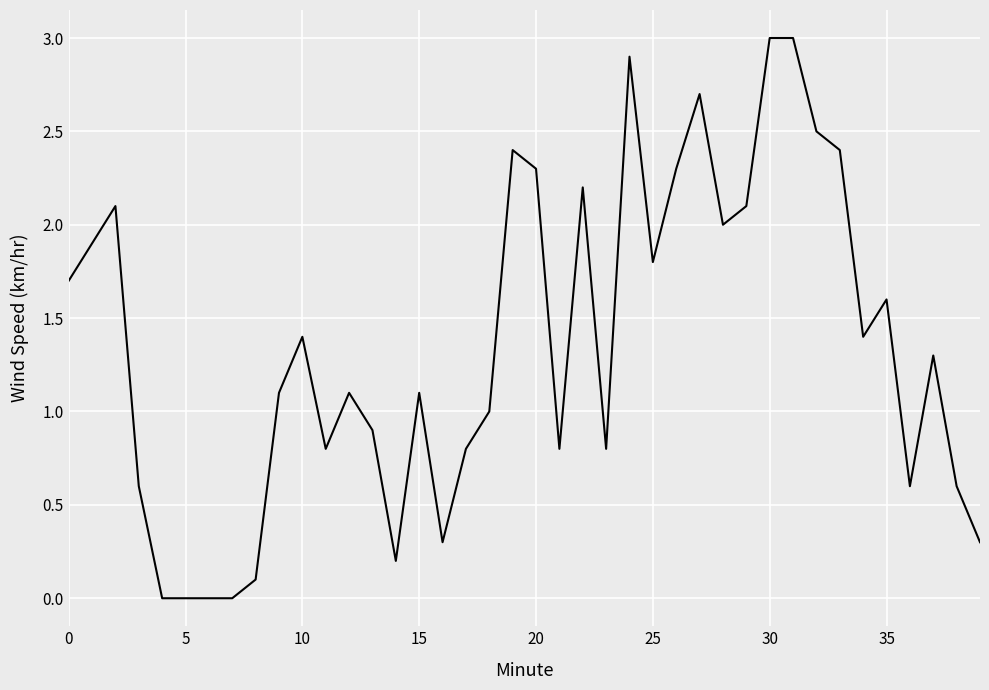

What is the greatest value displayed?

3.0